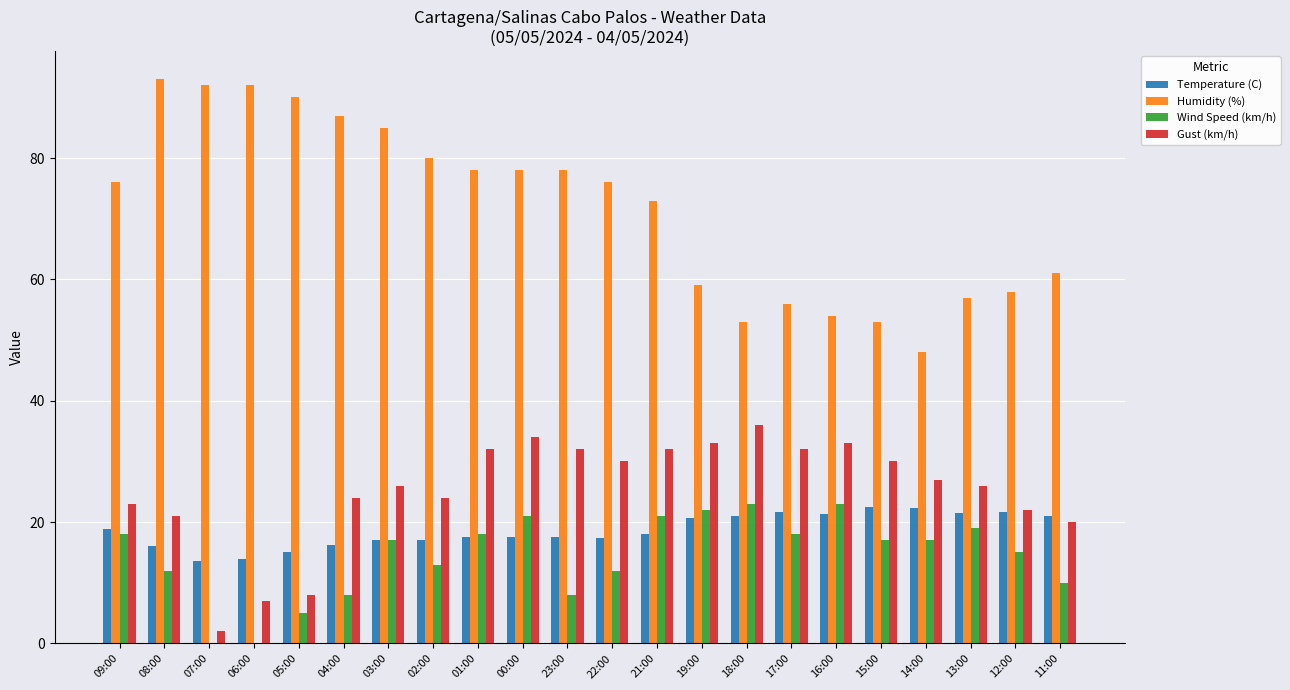

What is the difference between the Humidity (%) values at 16:00 and 00:00?

24.0